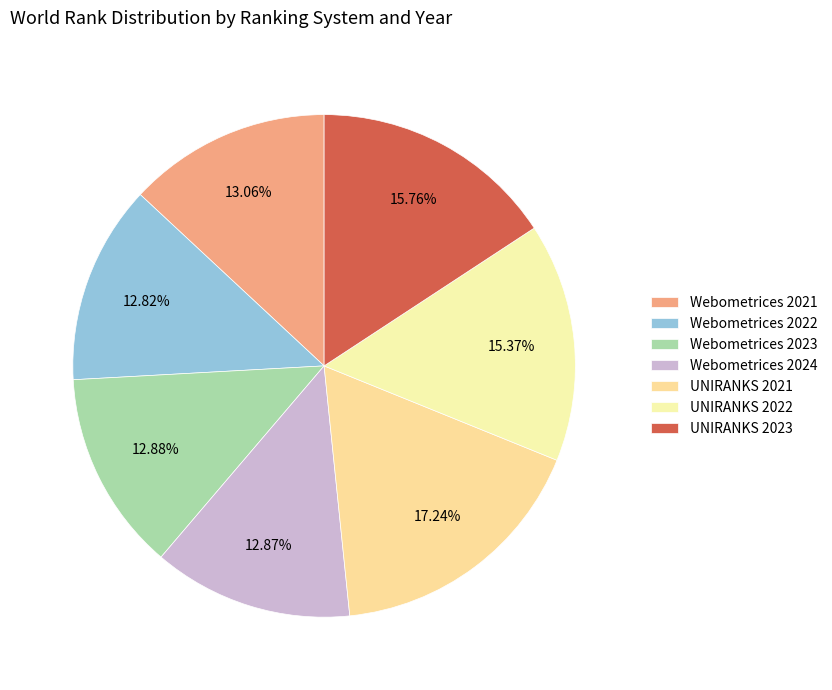

To the nearest percent, what percentage of the pie is Webometrices 2022?

13%